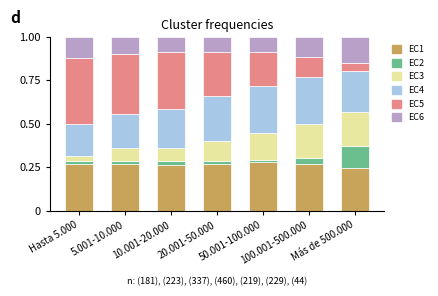

How many bars are there in total?

7